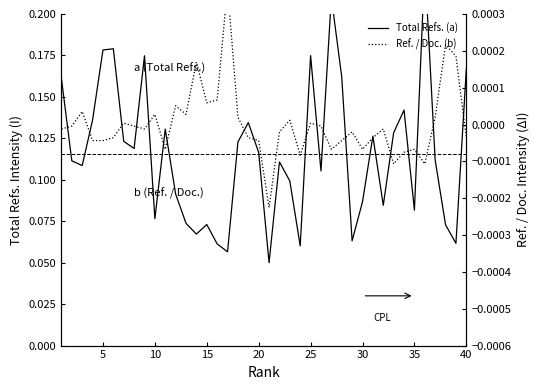

How many interior local peaks does the Total Refs. (a) series have?

11